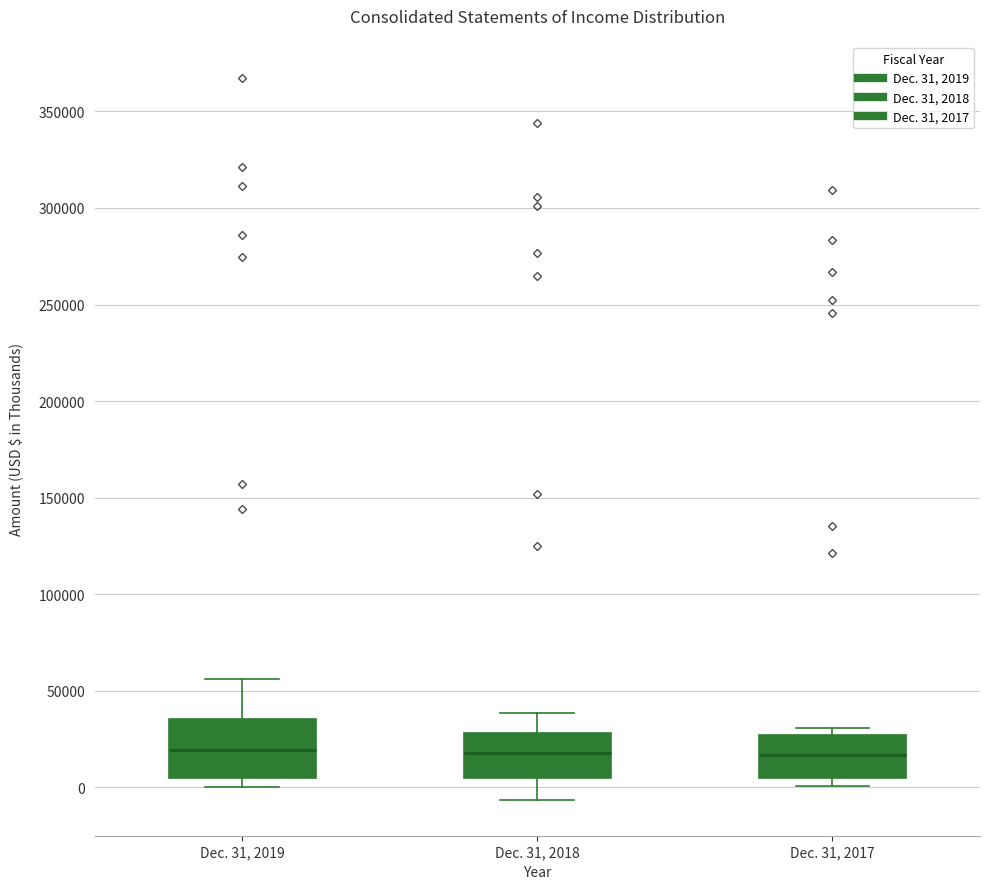

Comparing the boxes themselves (not the whiskers), which one is the tallest?

Dec. 31, 2019